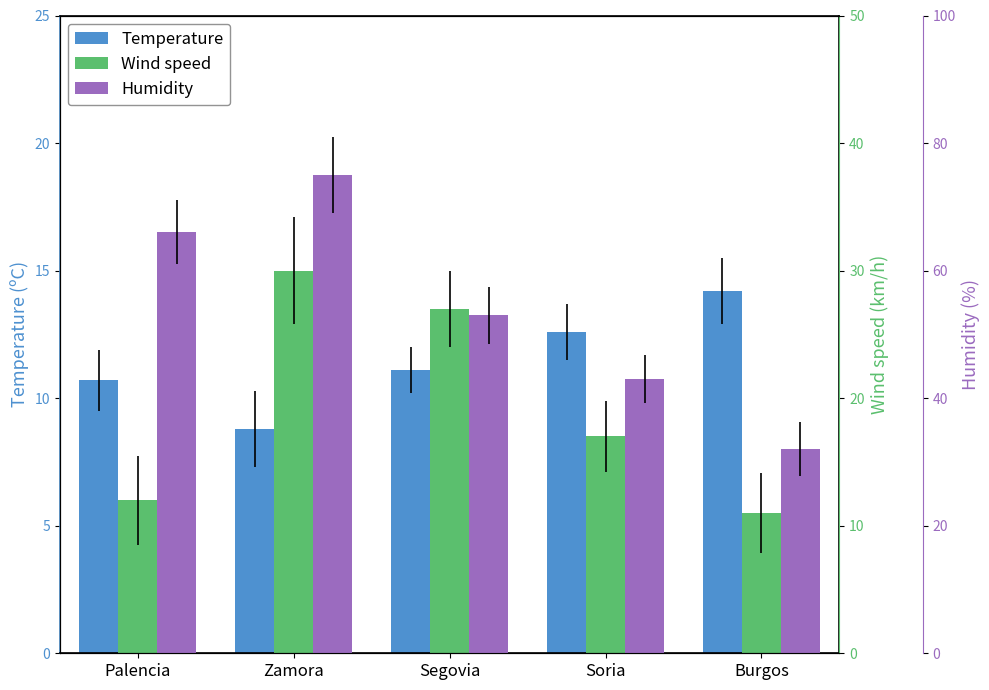

How many distinct data groups are displayed?

3